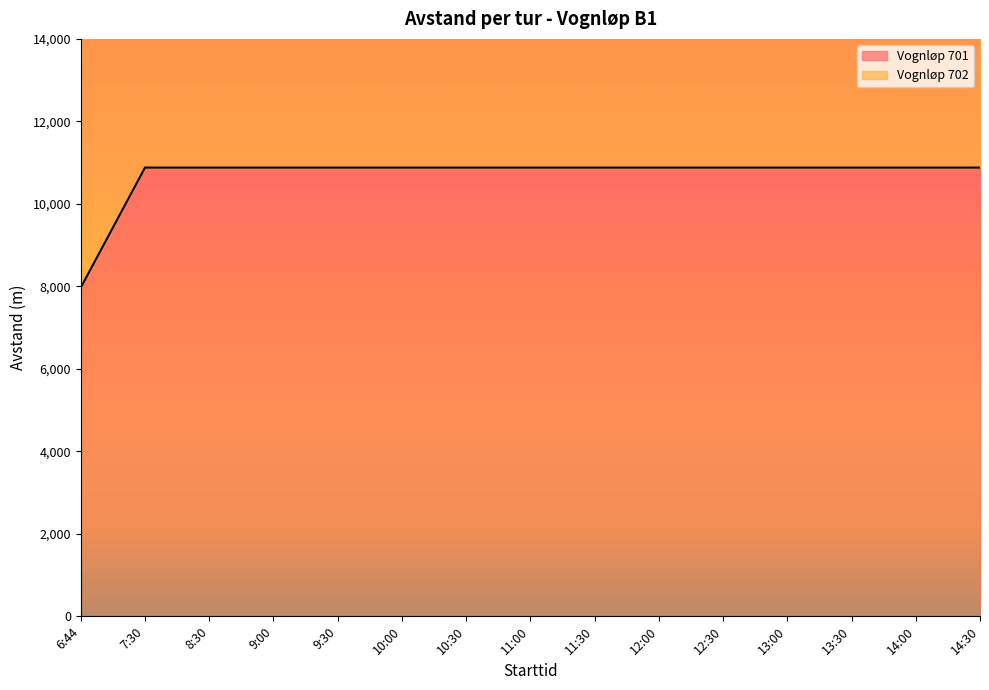

Which label corresponds to the smallest value in the chart?

6:44